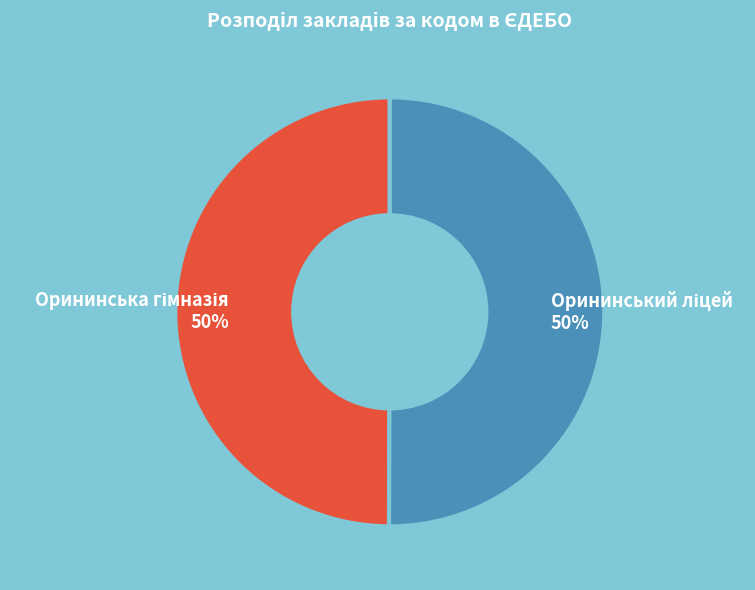

What portion of the pie excludes Орининська гімназія?

50.1%